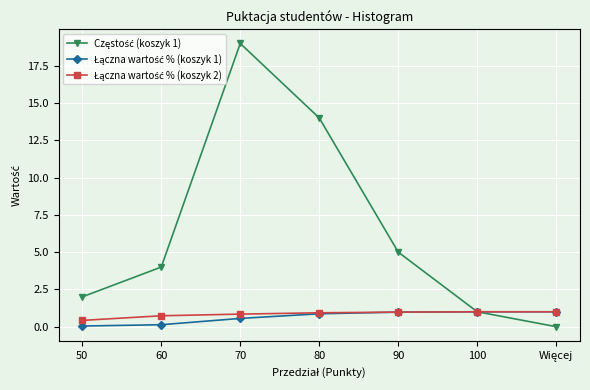

Which label corresponds to the largest value in the chart?

70